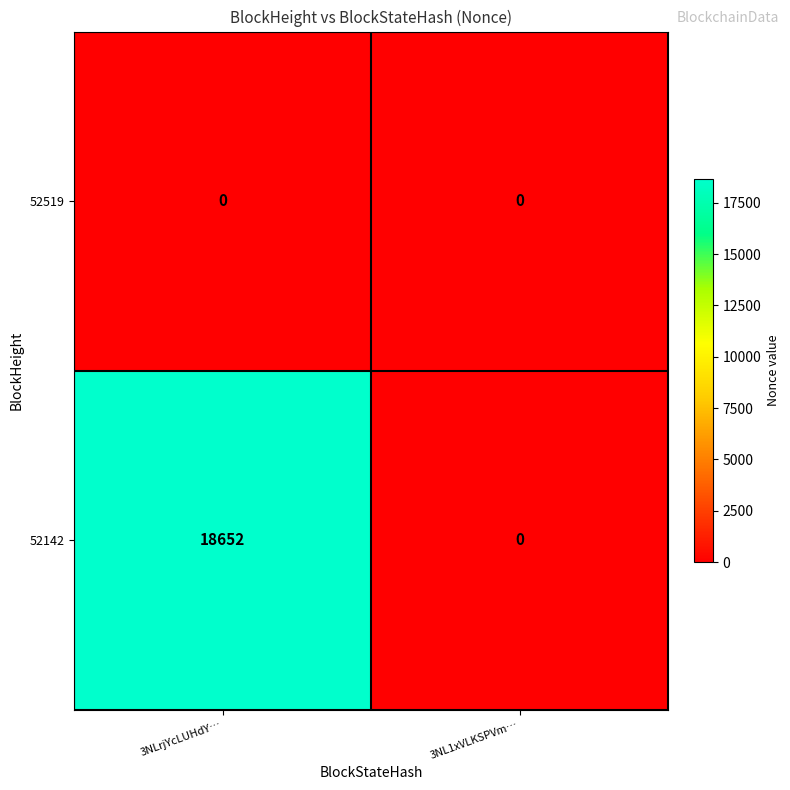

Reading left to right, what are all the values shown in this chart?

52519: 3NLrjYcLUHdY…=0	3NL1xVLKSPVm…=0
52142: 3NLrjYcLUHdY…=18652	3NL1xVLKSPVm…=0